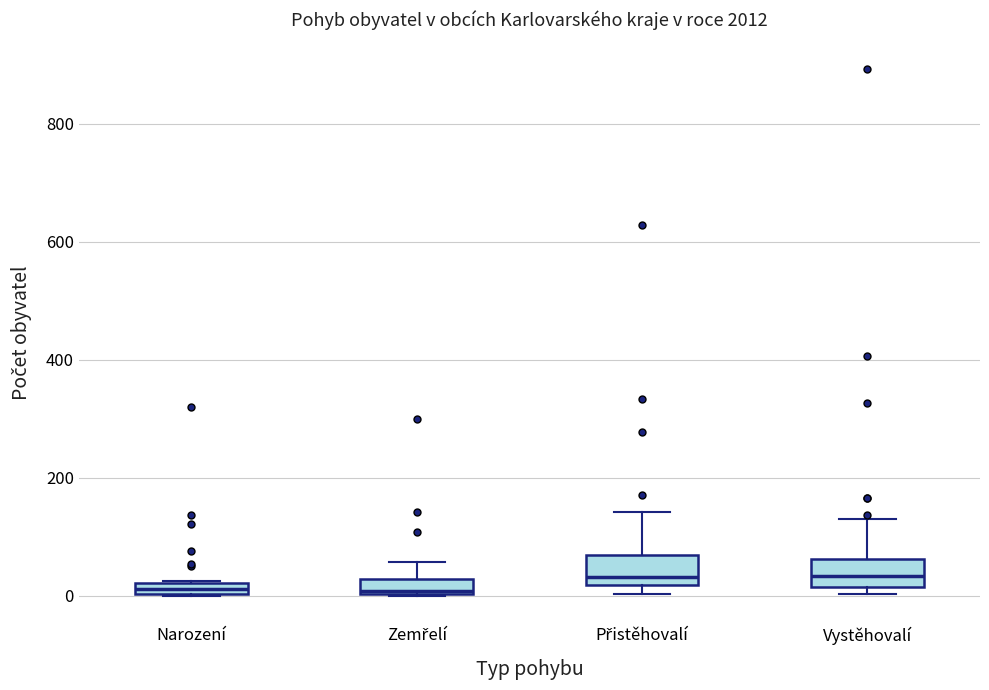

Where is the upper edge of the box for Přistěhovalí on the y-axis? The values are not printed on the chart, so give them approximately, as read against the axis.

60